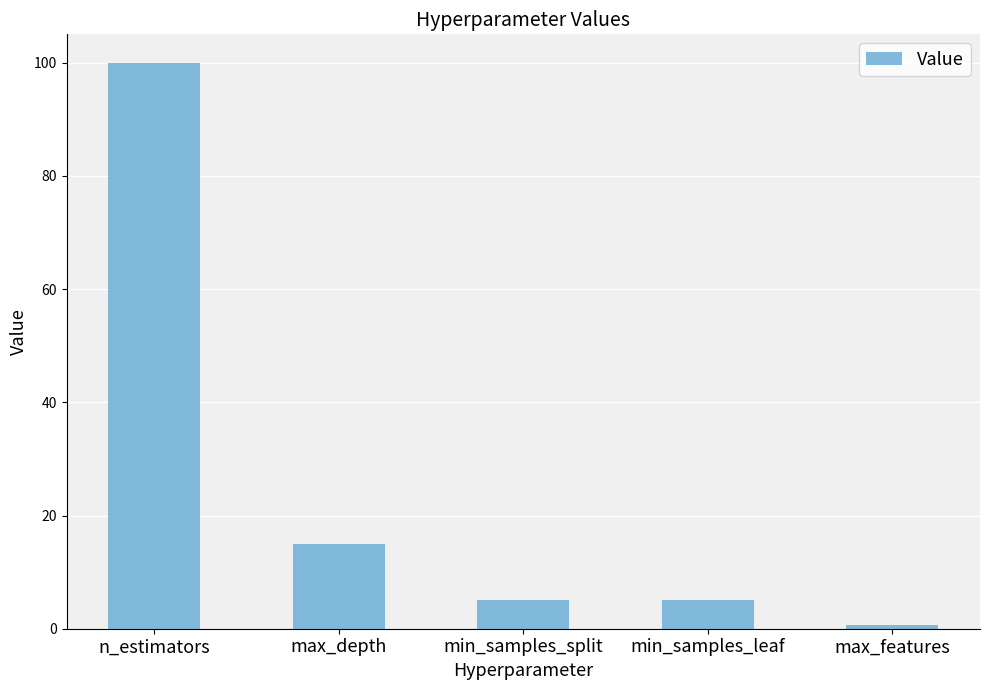

Reading left to right, list all the values displayed in this chart.

n_estimators=100.0	max_depth=15.0	min_samples_split=5.0	min_samples_leaf=5.0	max_features=0.7